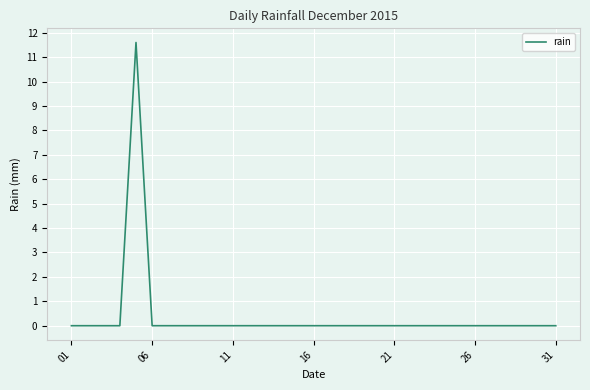

What is the difference between the maximum and minimum values?

11.6